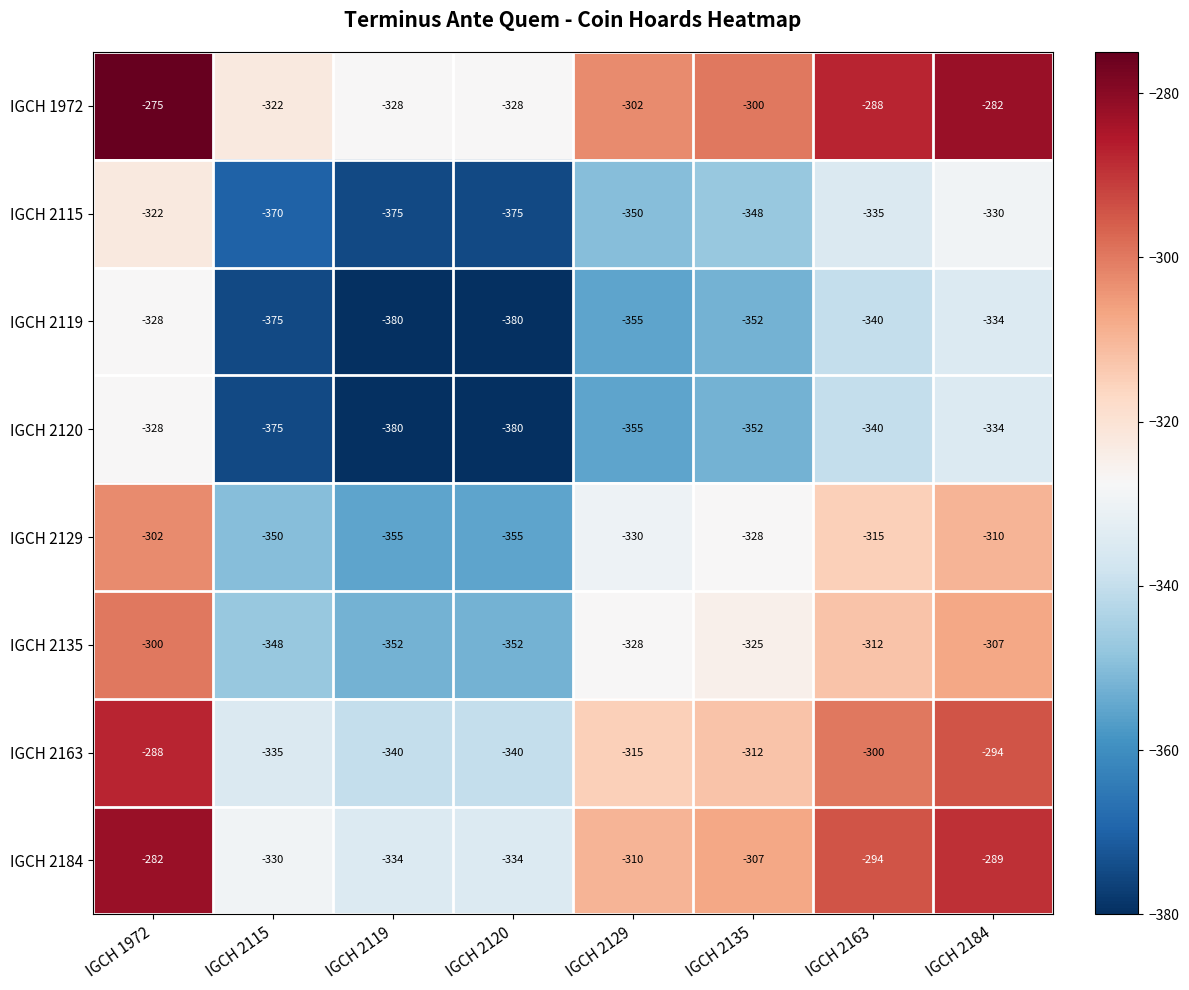

The IGCH 2115 series shows -144 at IGCH 2184. True or false?

False